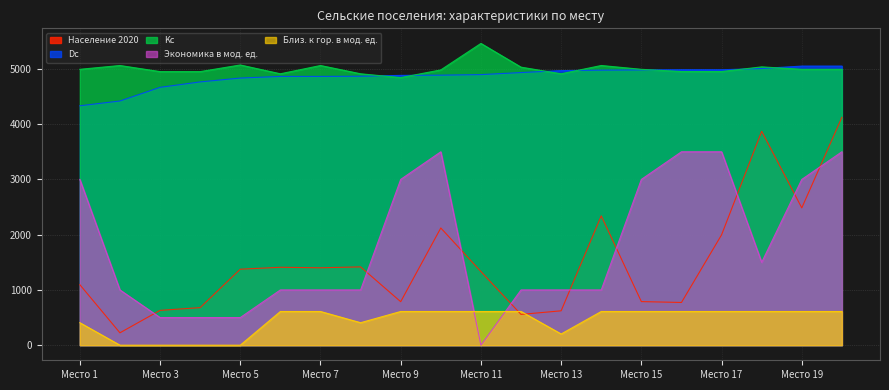

At 6, list the series in order from largest to smallest.

Kc, Dc, Население 2020, Экономика в мод. ед., Близ. к гор. в мод. ед.